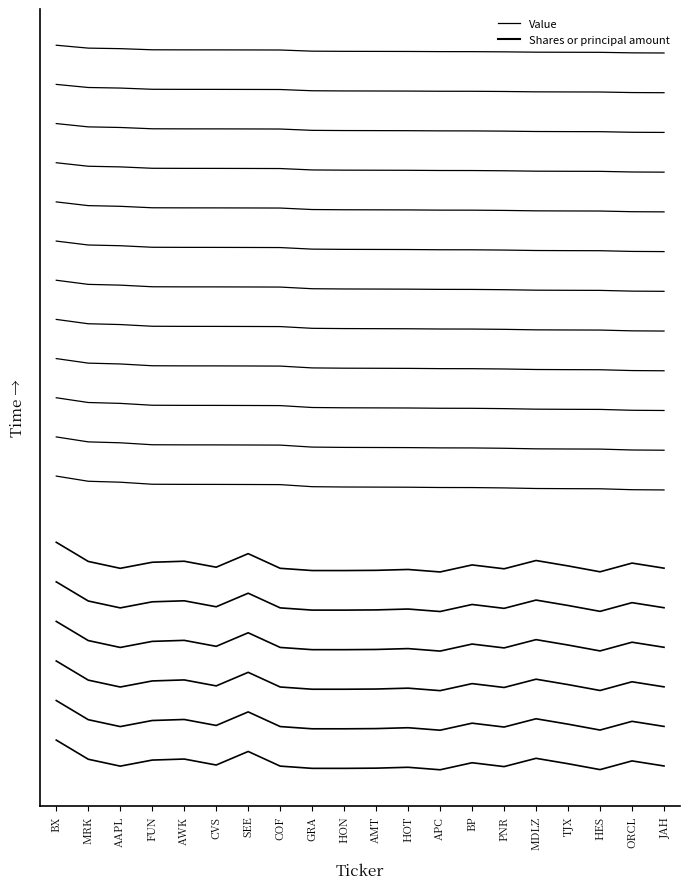

What is the sum of the Value values at MDLZ and PNR?

13.9